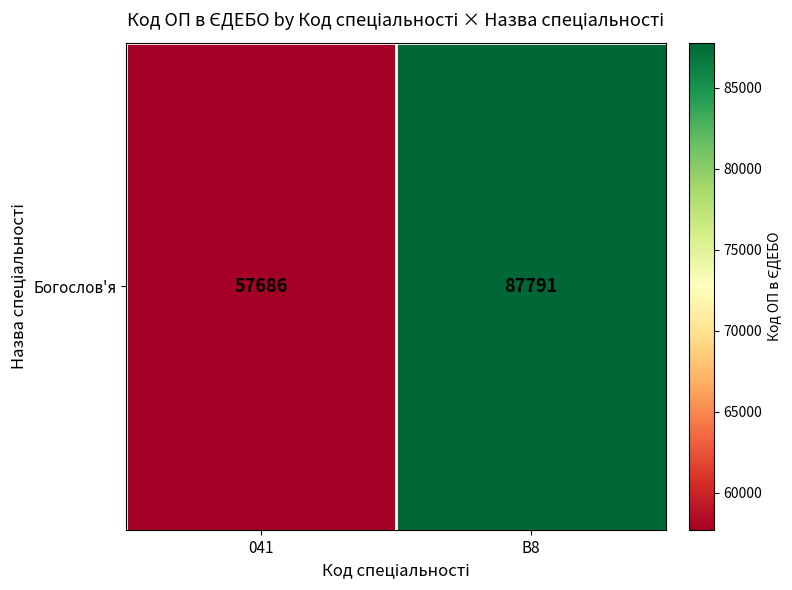

What is the sum of all values?

145477